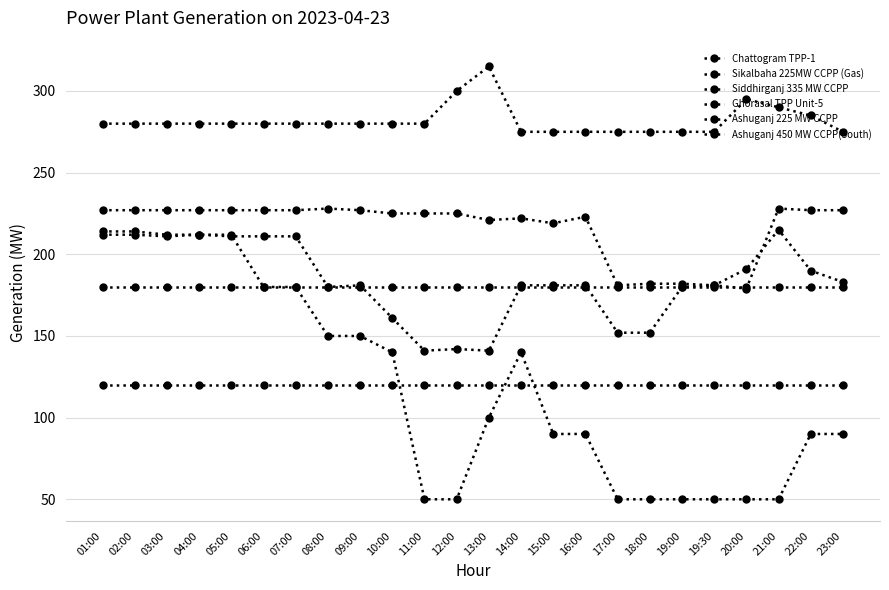

True or false: Ghorasal TPP Unit-5 and Ashuganj 450 MW CCPP(South) intersect in this chart.

False